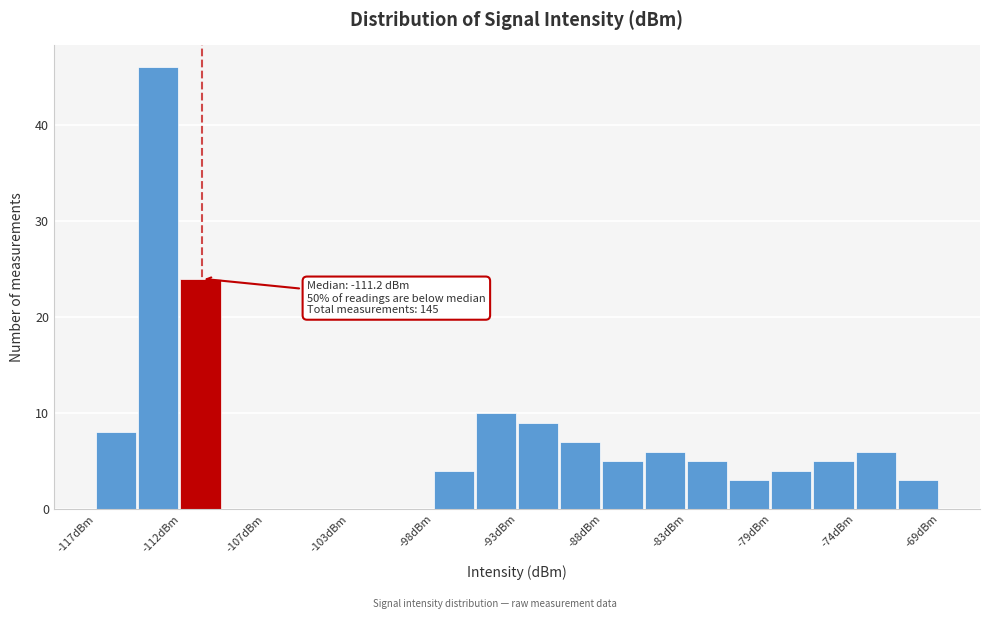

Over which range of the x-axis is the bar tallest?

-114.6 to -112.2